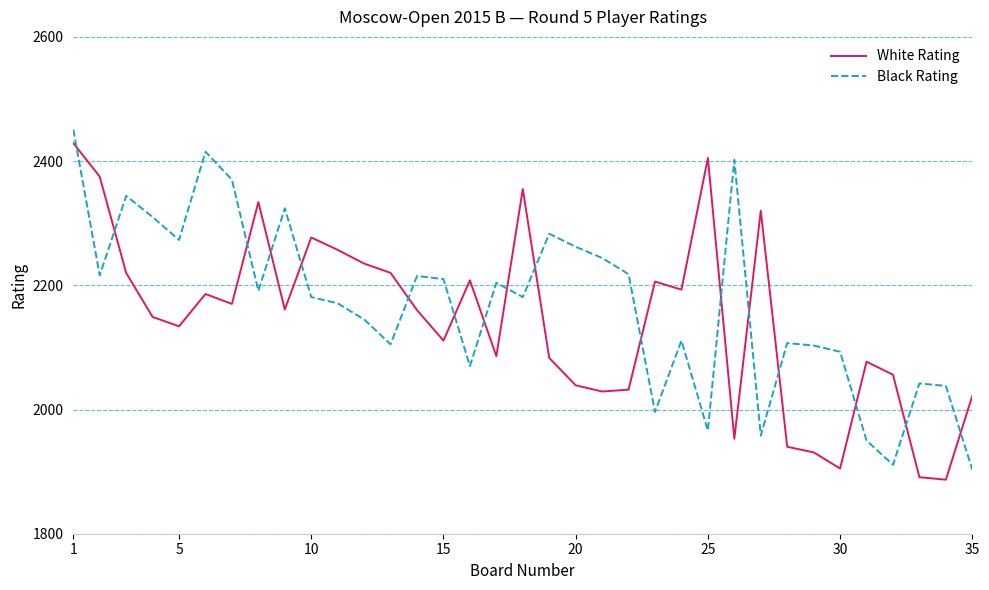

What is the difference between the maximum and minimum values in the White Rating series?

542